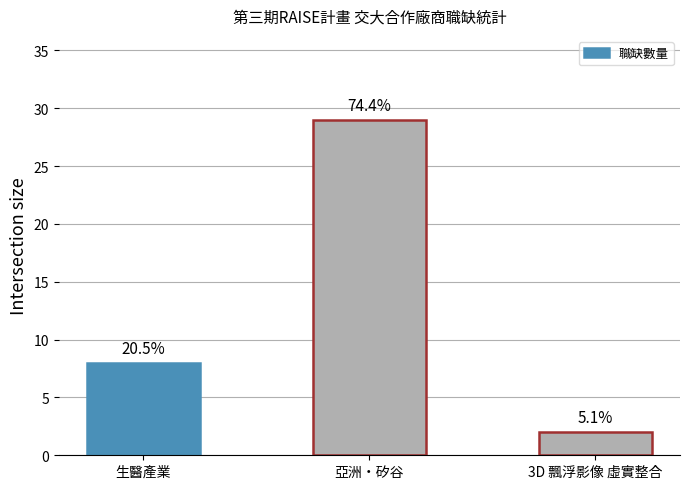

What is the ratio of the value at 亞洲‧矽谷 to the value at 3D 飄浮影像 虛實整合?

14.5